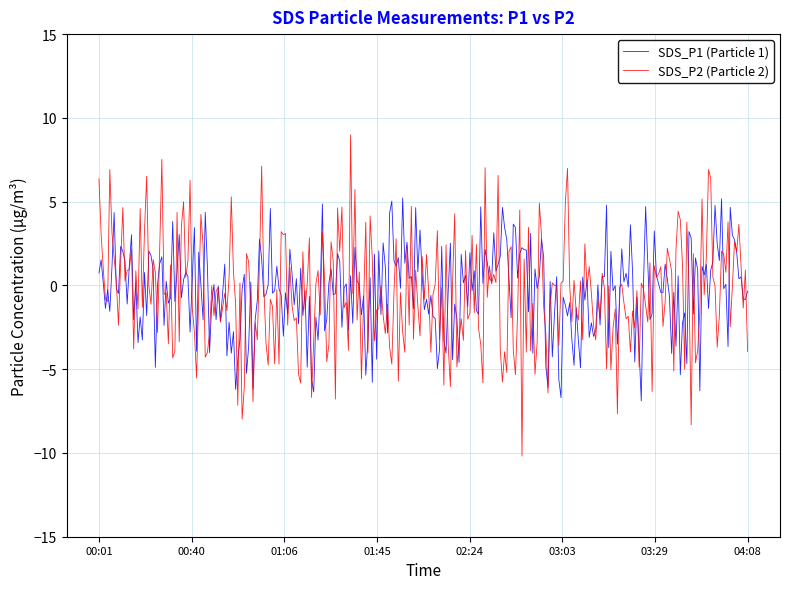

Which series has the widest spread of values?

SDS_P2 (Particle 2)